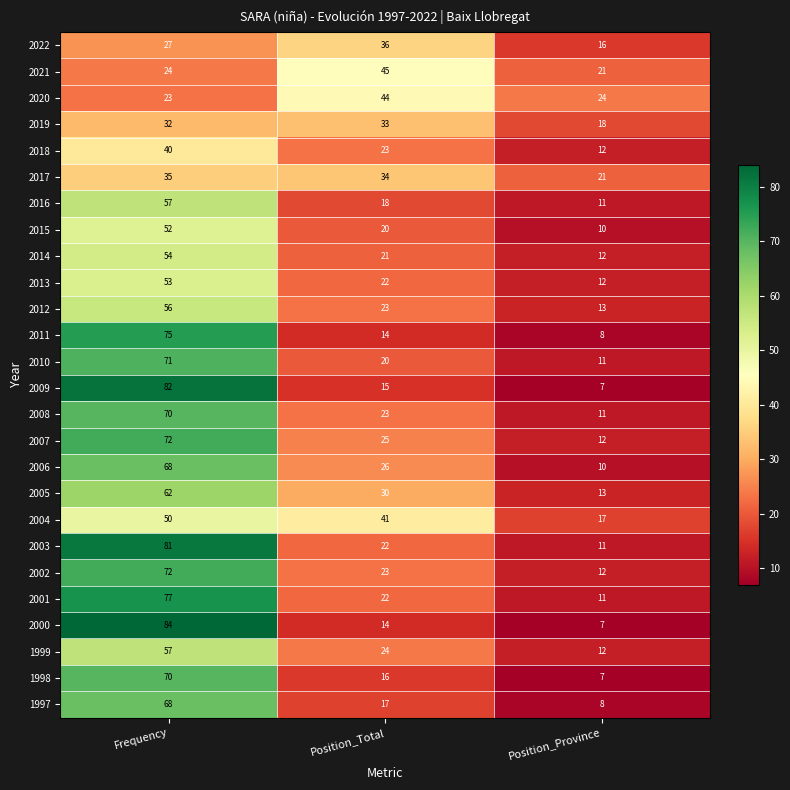

Where does the 2010 series first go above 20?

Frequency